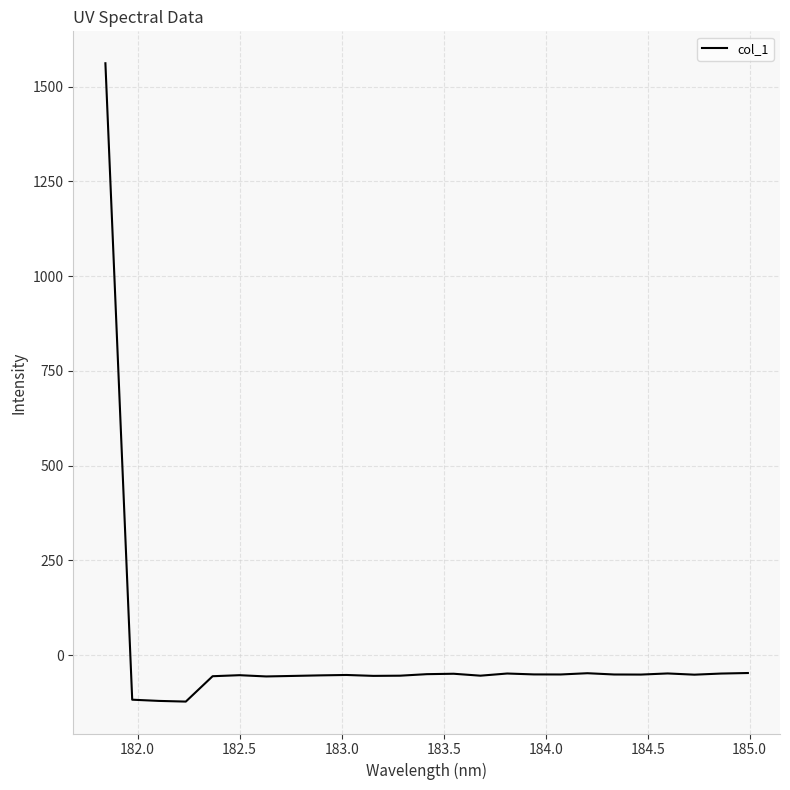

What is the difference between the maximum and minimum values?

1684.3